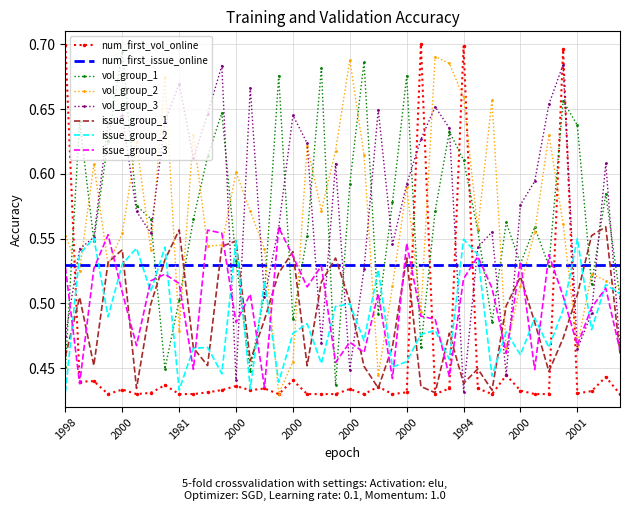

Which series has the widest spread of values?

num_first_vol_online